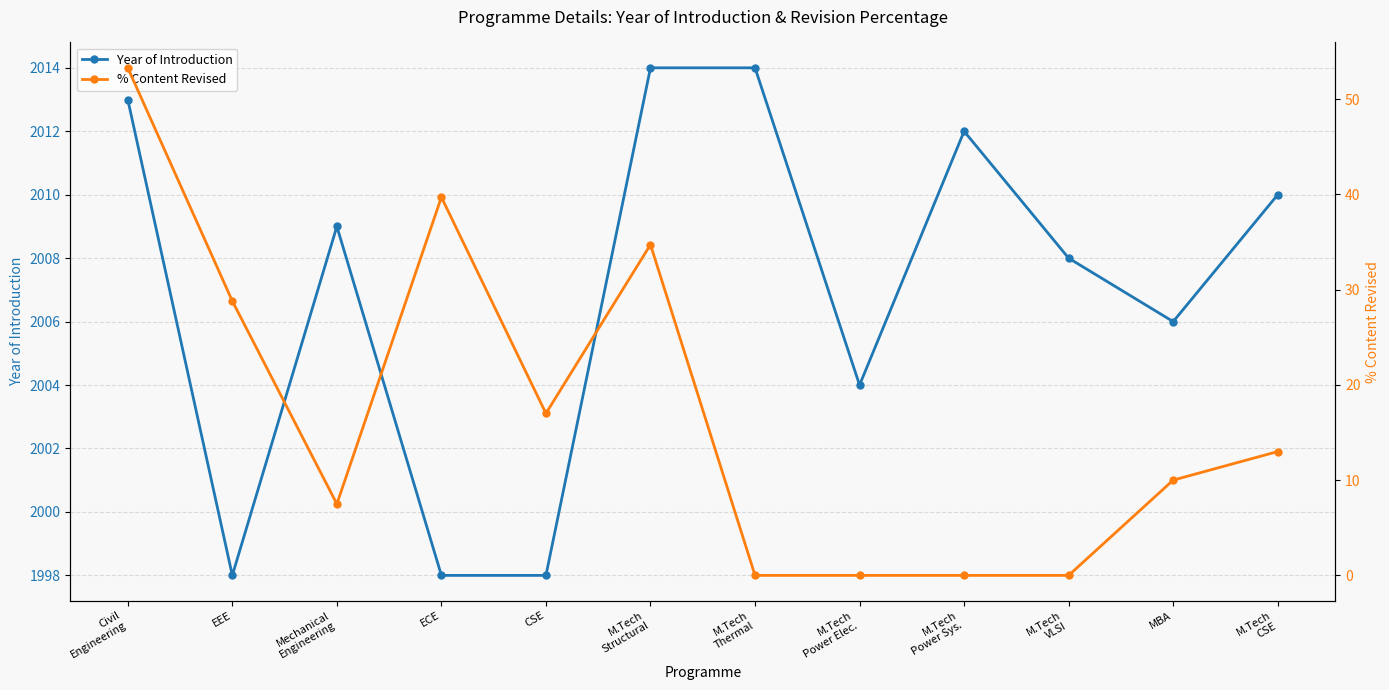

What are all the series names shown in the legend?

Year of Introduction, % Content Revised